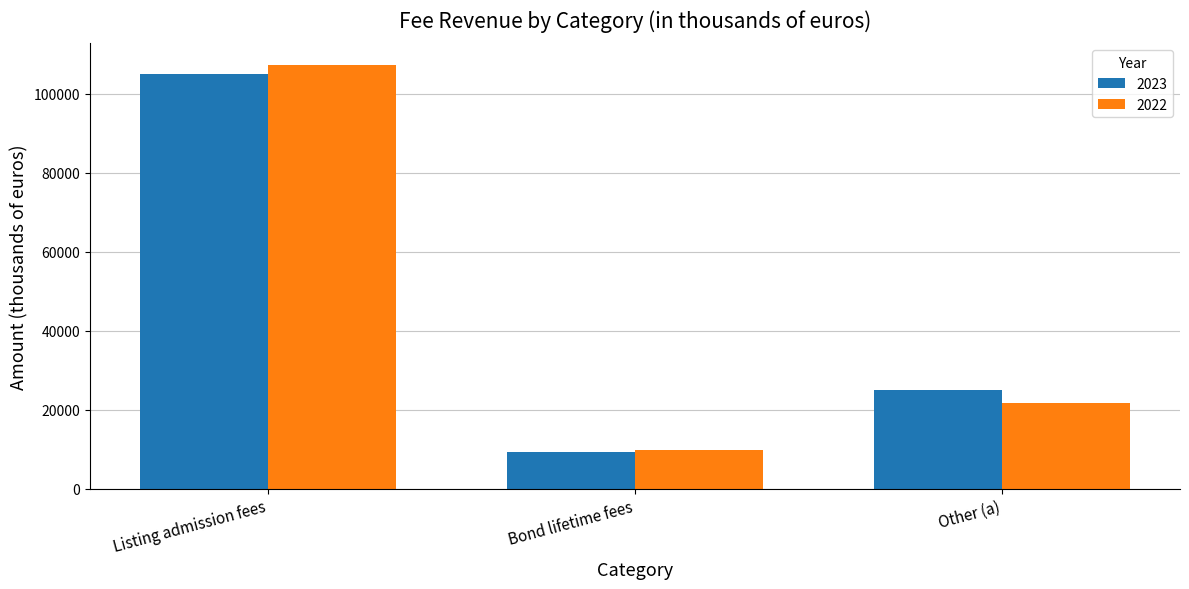

Reading left to right, list all the values displayed in this chart.

2023: 105002	9268	25029
2022: 107427	9887	21669